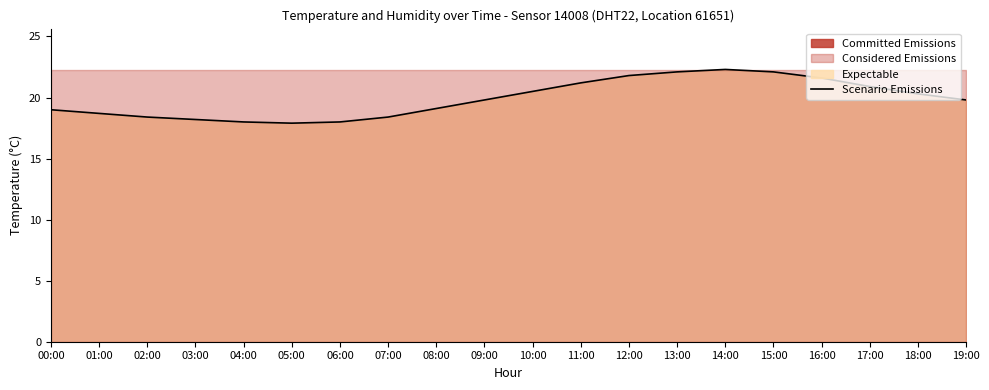

Where is the data nearest to the value 20?

09:00